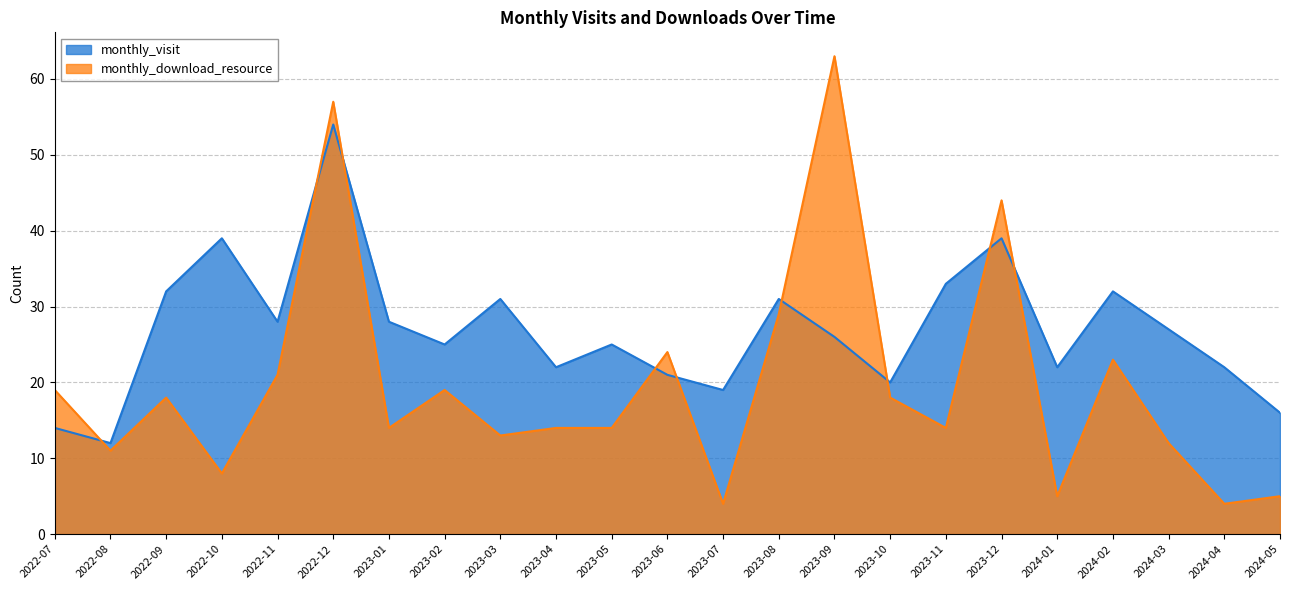

After their last crossing, which series has the higher values: monthly_download_resource or monthly_visit?

monthly_visit